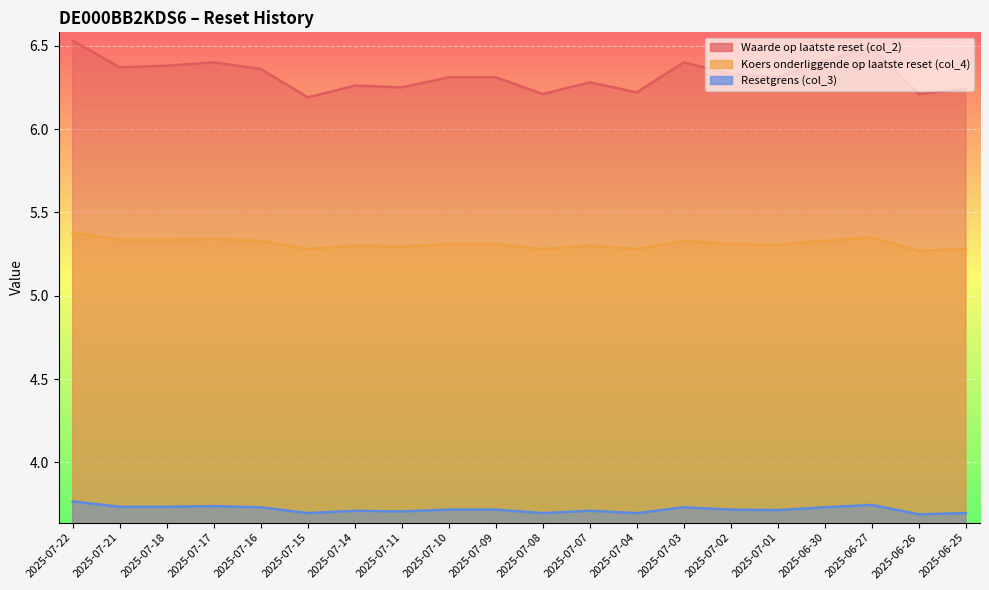

At which label is Koers onderliggende op laatste reset (col_4) closest to 5?

2025-06-26